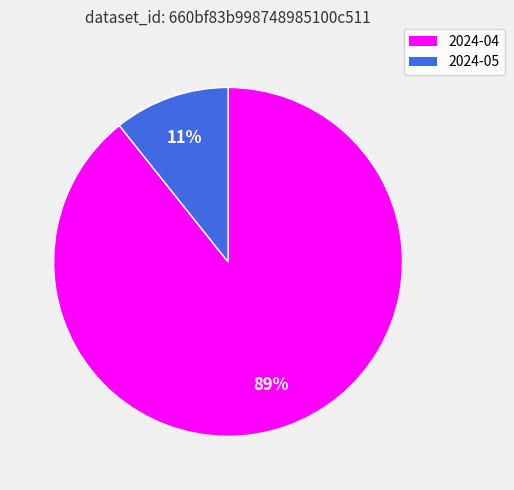

What percentage is the 2024-05 slice, to the nearest percent?

11%